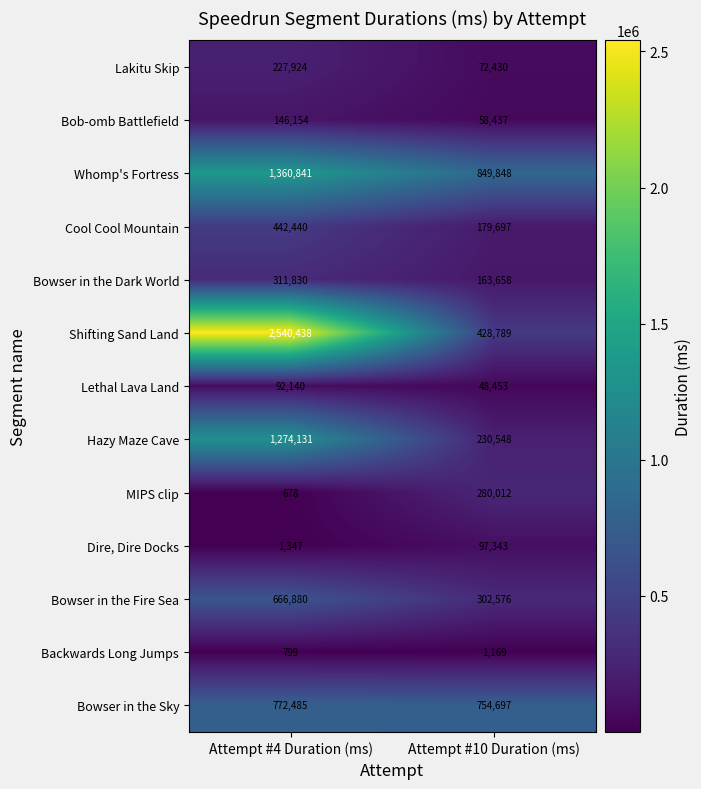

What is the sum of all Lakitu Skip values?

300354